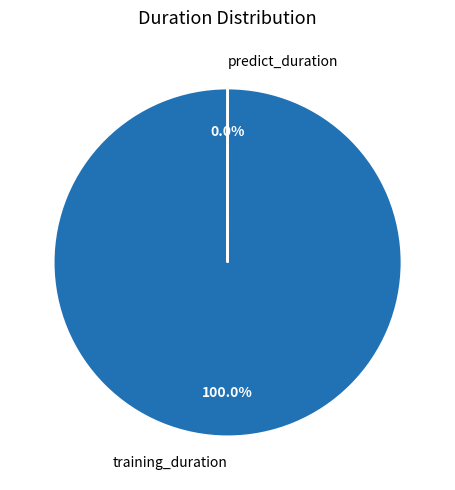

To the nearest percent, what is the average slice percentage?

50%